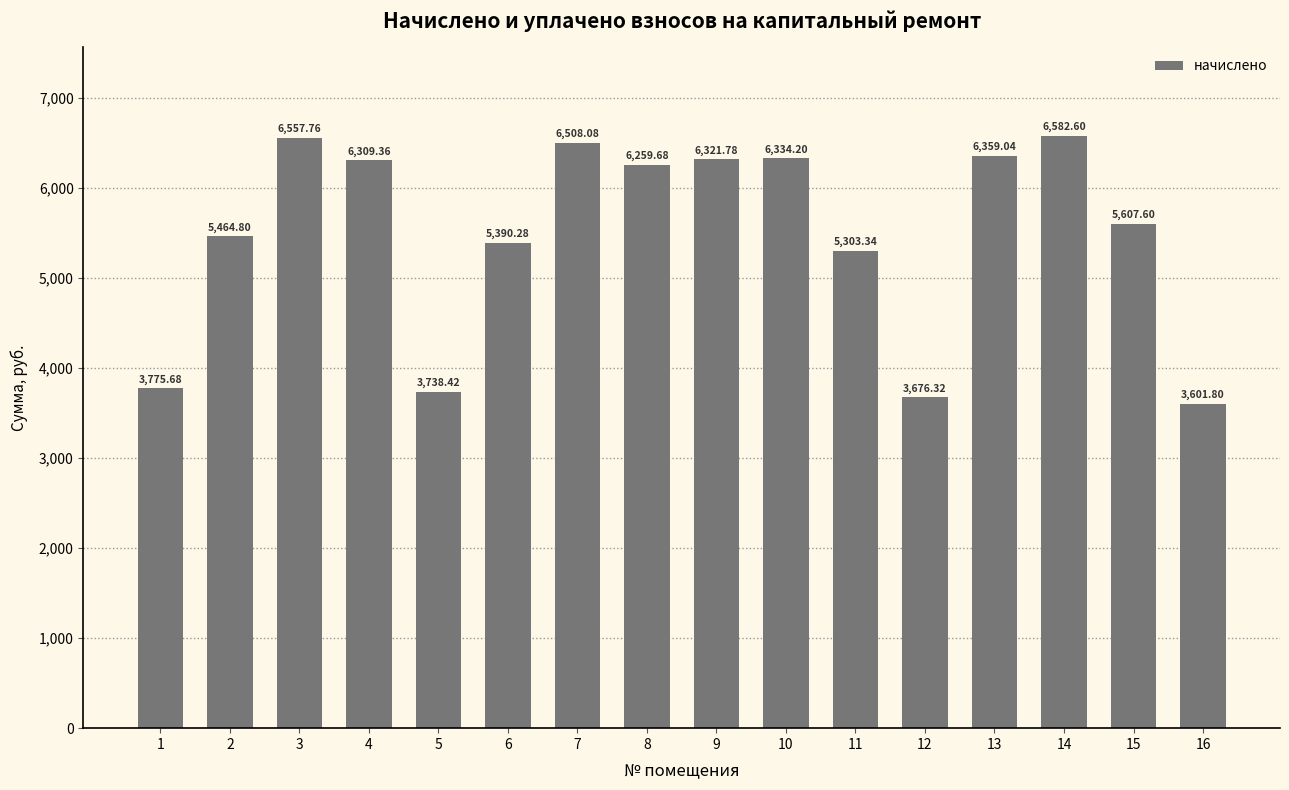

What is the value of the 16th bar from the left?

3601.8